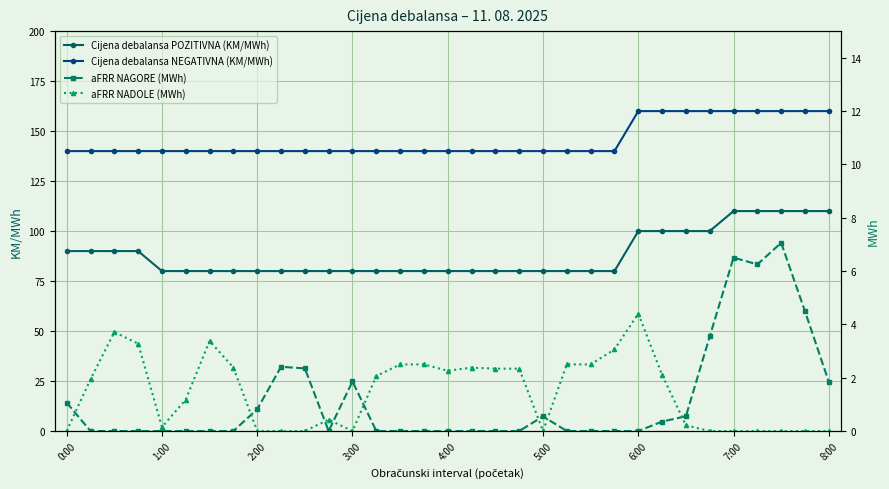

What is the average value of the aFRR NADOLE (MWh) series?

1.4